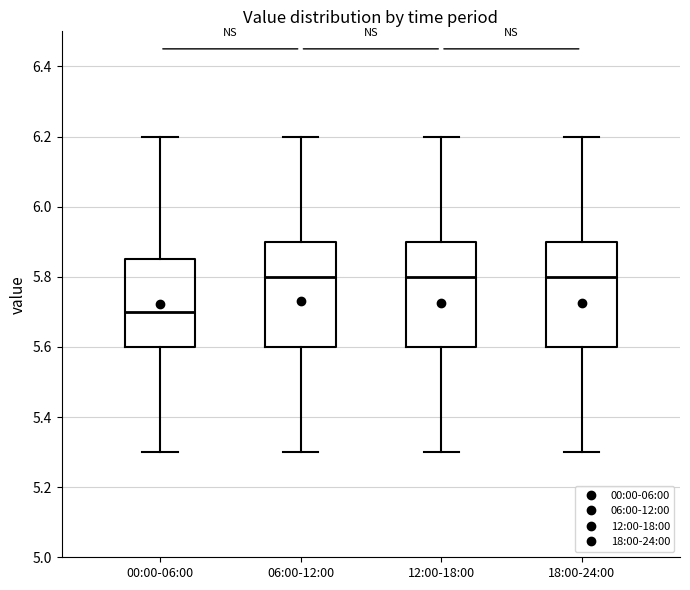

Reading left to right, read every box against the y-axis: the position of its median line, the range the box covers, and the ends of its whiskers. The values are not printed on the chart, so give them approximately, as read against the axis.

00:00-06:00: median 5.70, box 5.60 to 5.86, whiskers 5.30 to 6.20
06:00-12:00: median 5.80, box 5.60 to 5.90, whiskers 5.30 to 6.20
12:00-18:00: median 5.80, box 5.60 to 5.90, whiskers 5.30 to 6.20
18:00-24:00: median 5.80, box 5.60 to 5.90, whiskers 5.30 to 6.20